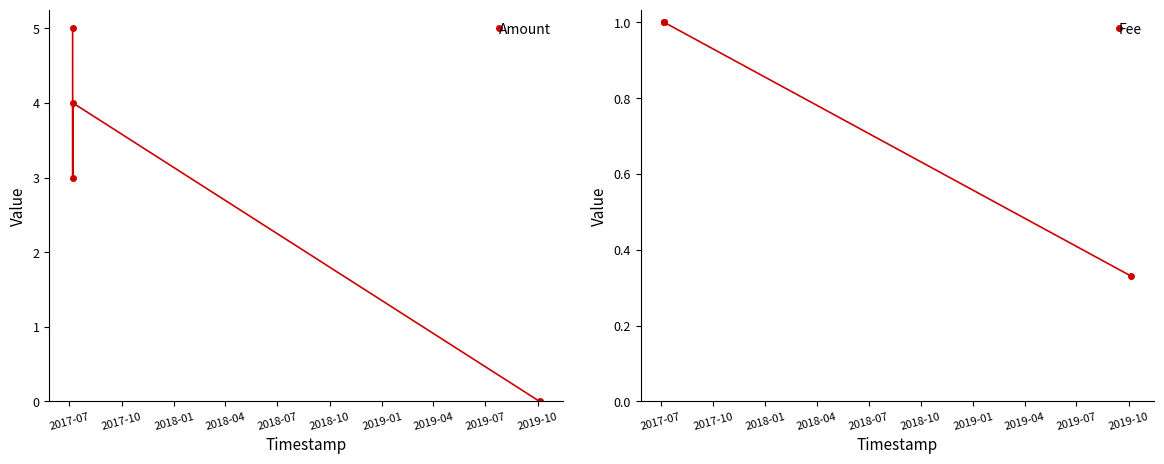

Reading right to left, extract all data points from this chart.

Amount: 0.0	4.0	3.0	5.0
Fee: 0.3	1.0	1.0	1.0